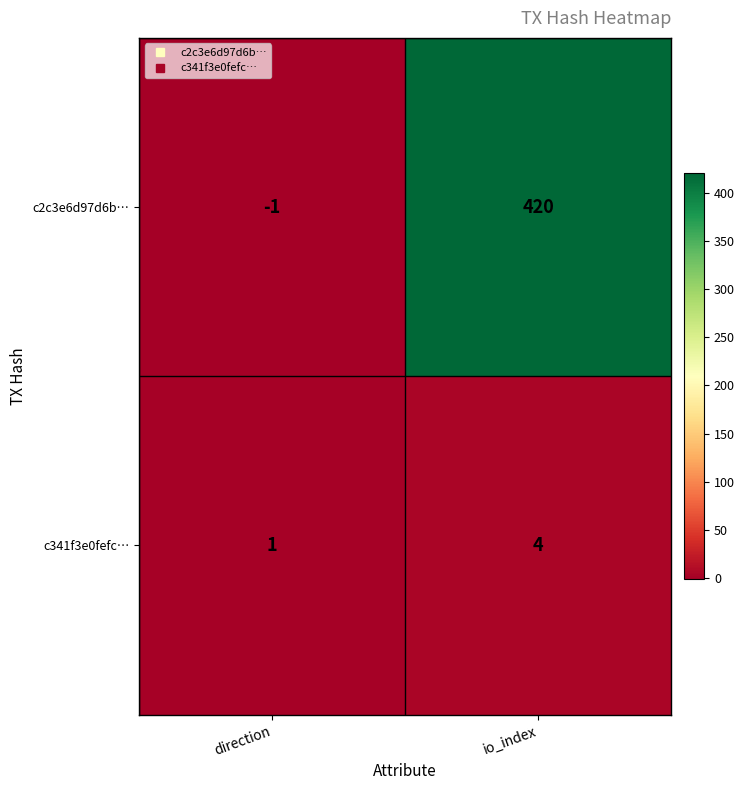

What is the sum of the c2c3e6d97d6b… values at direction and io_index?

419